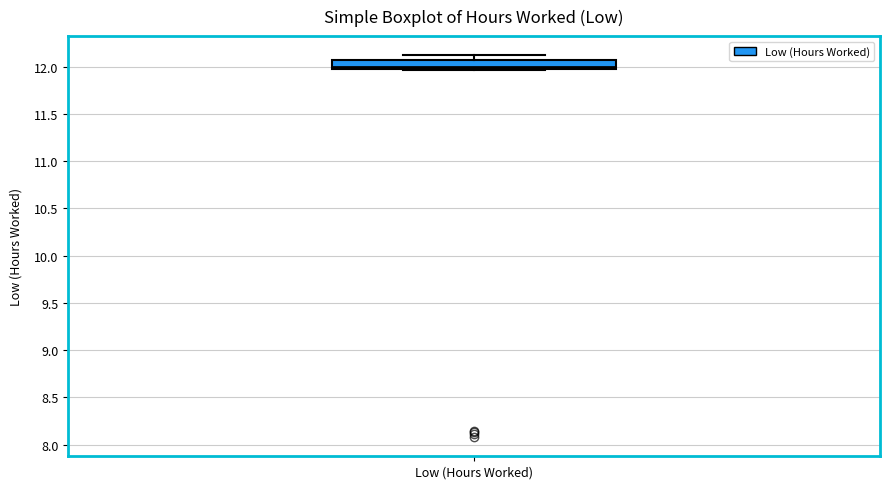

Transcribe this box plot: give where the median line is, the range the box spans, and where the two whiskers end, as read against the y-axis. The values are not printed on the chart, so give them approximately, as read against the axis.

median 12.00 (just above the box's lower edge), box 12.00 to 12.05, whiskers 11.95 to 12.10